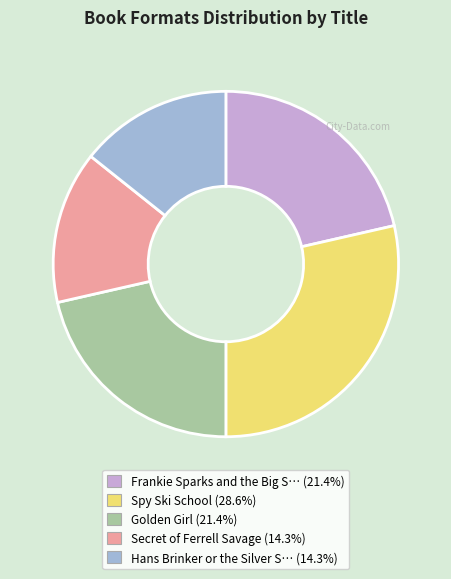

Is there any slice that represents more than half of the pie?

No